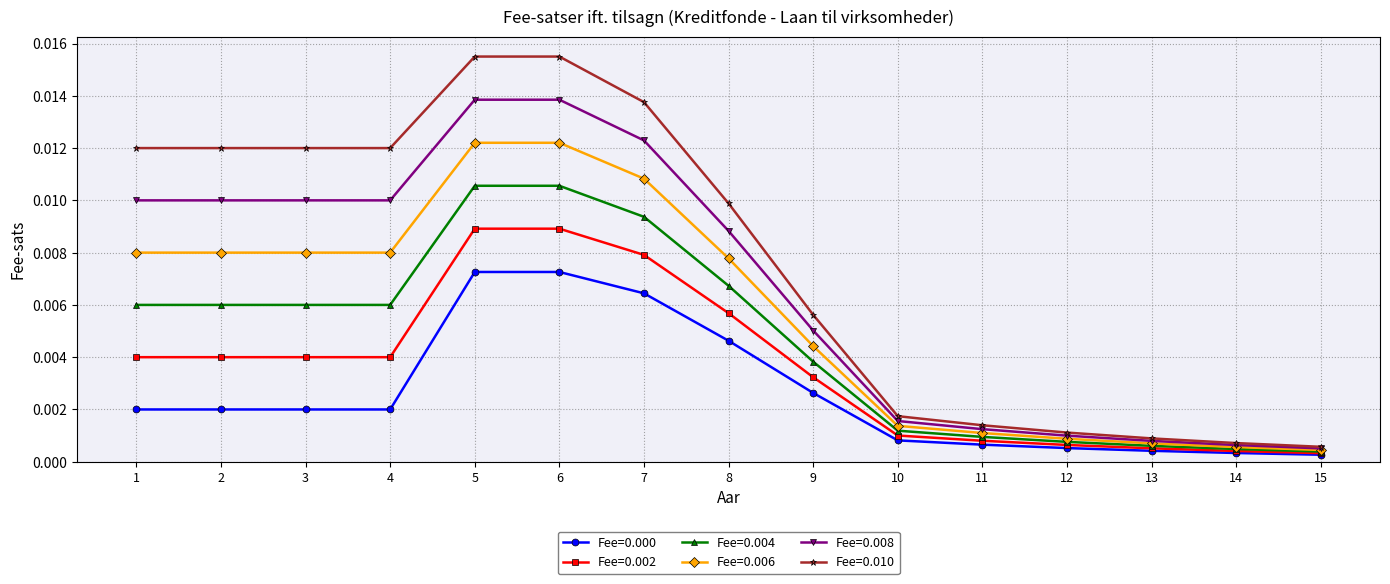

True or false: Fee=0.010 and Fee=0.002 cross at least once.

False